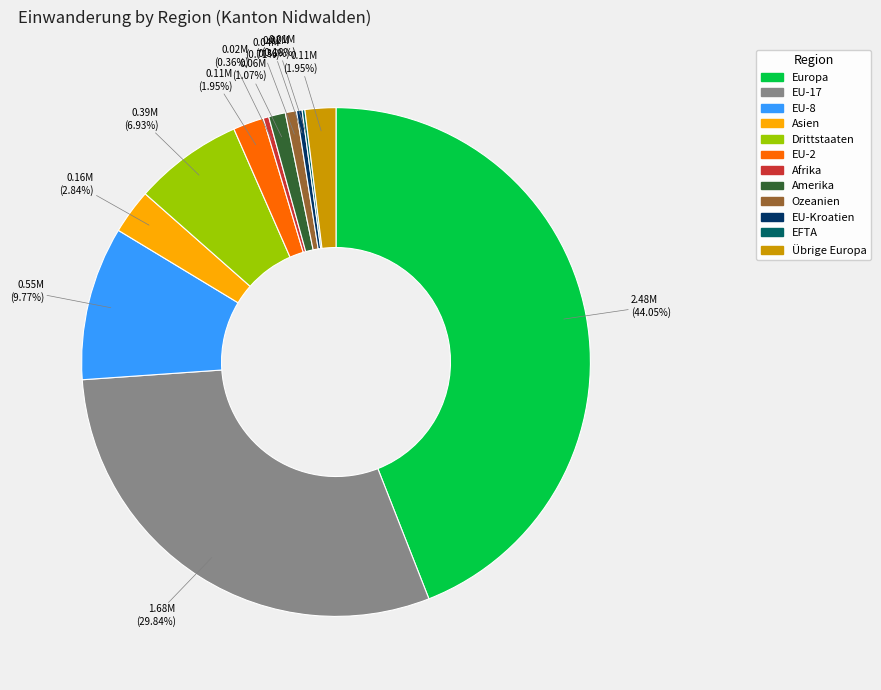

To the nearest percent, what is the combined percentage of EU-17 and Amerika?

31%